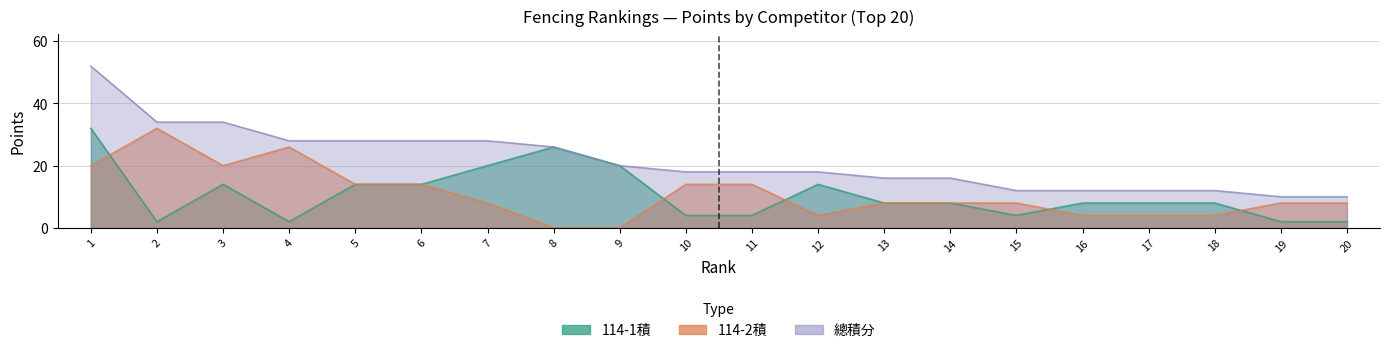

Which label corresponds to the largest value in the chart?

1